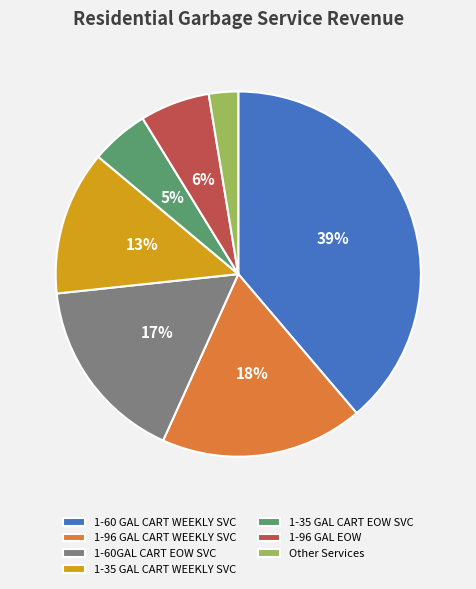

Which slice is the smallest?

Other Services